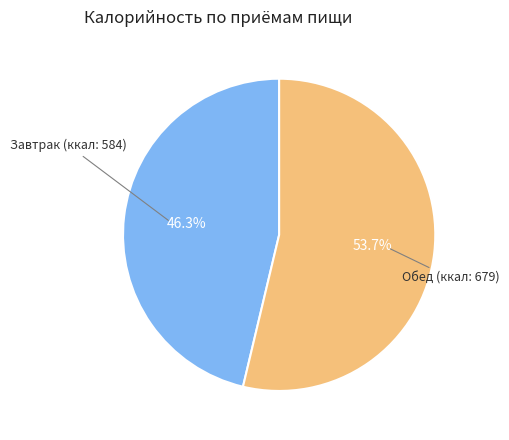

Is there any slice that represents more than half of the pie?

Yes